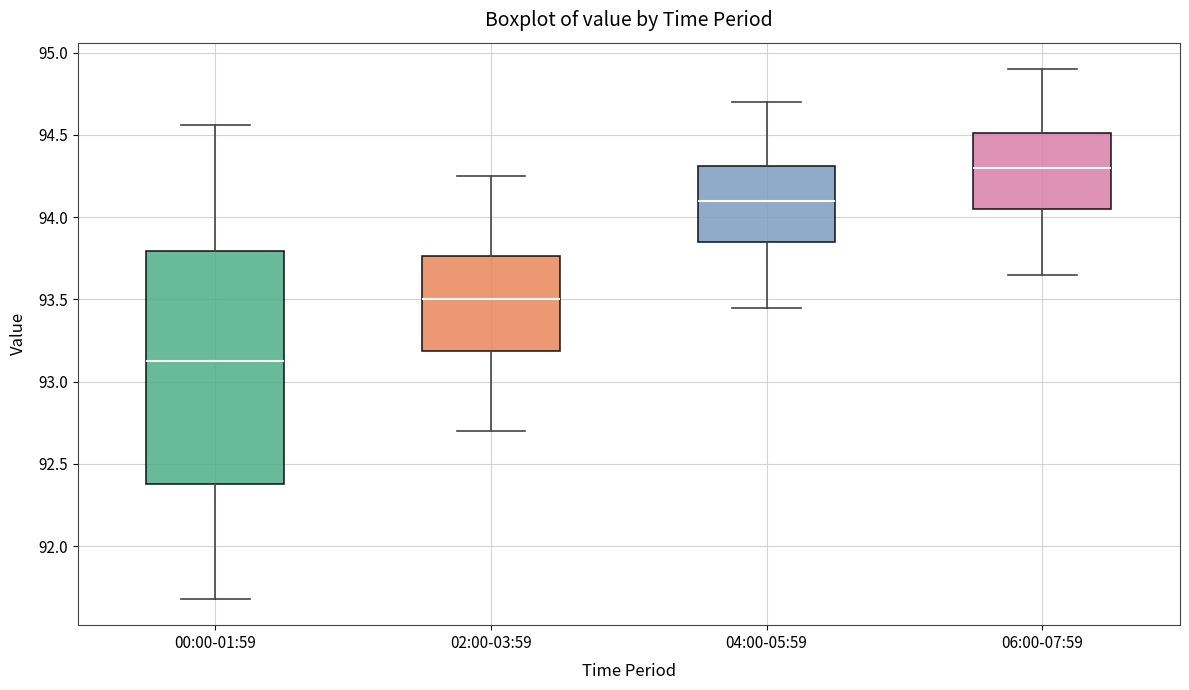

Reading left to right, transcribe this box plot: for each box, give where its median line is, the range the box spans, and where its two whiskers end, as read against the y-axis. The values are not printed on the chart, so give them approximately, as read against the axis.

00:00-01:59: median 93.15, box 92.40 to 93.80, whiskers 91.70 to 94.55
02:00-03:59: median 93.50, box 93.20 to 93.75, whiskers 92.70 to 94.25
04:00-05:59: median 94.10, box 93.85 to 94.30, whiskers 93.45 to 94.70
06:00-07:59: median 94.30, box 94.05 to 94.50, whiskers 93.65 to 94.90